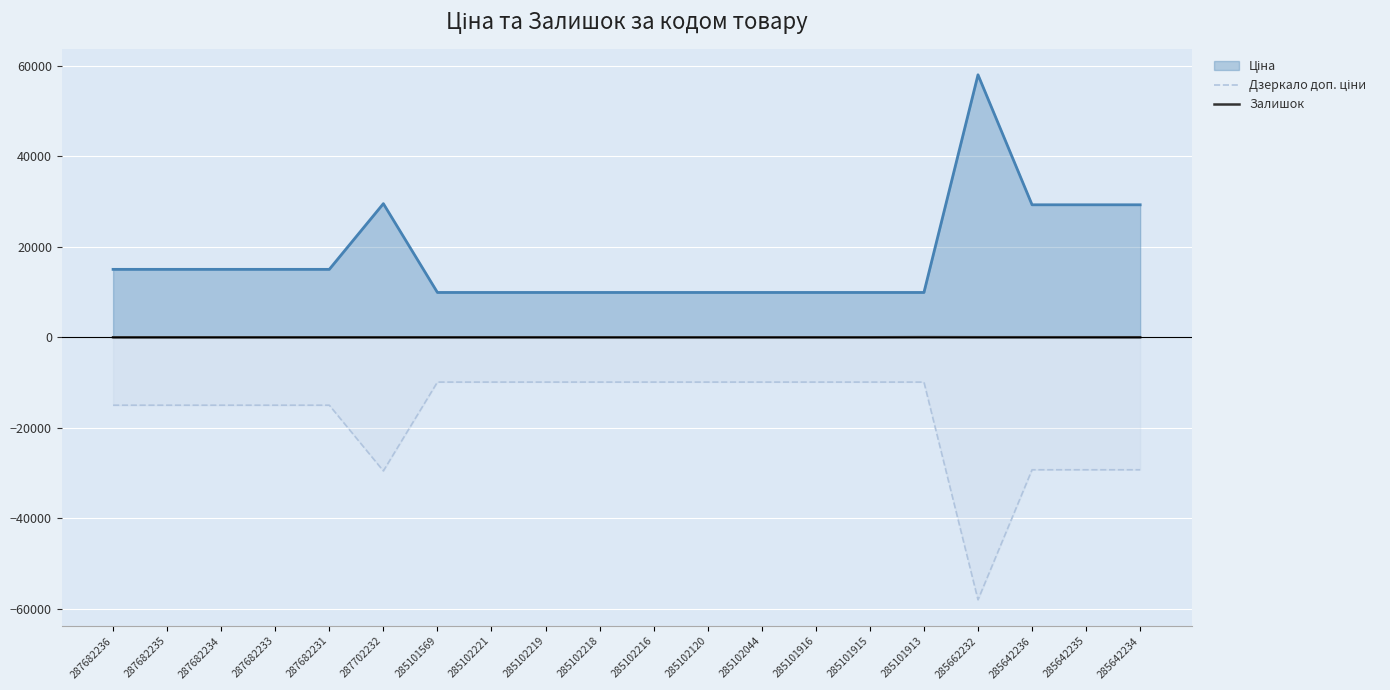

What is the label of the 5th point from the left?

287682231